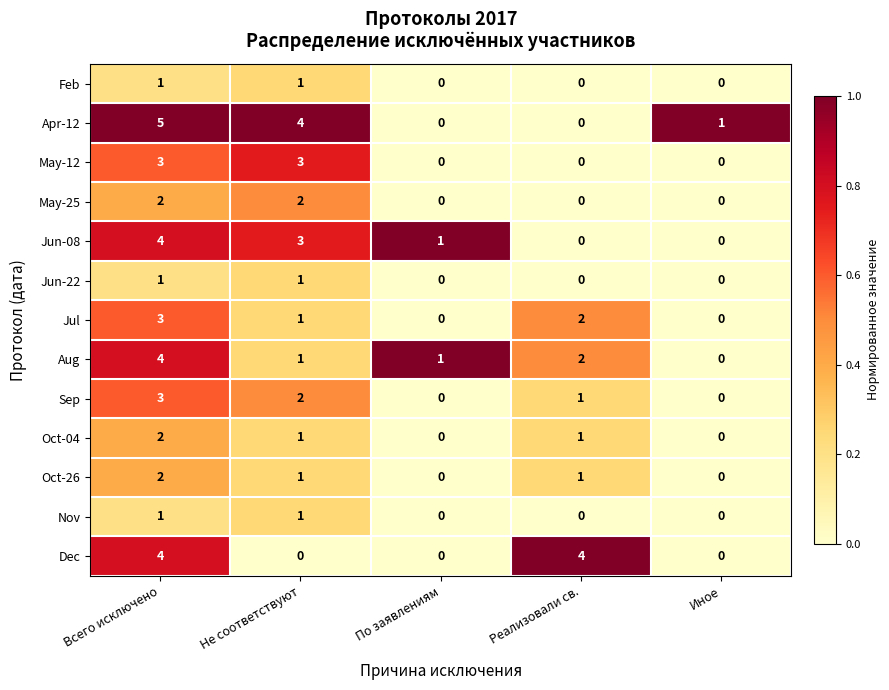

What is the difference between the maximum and second lowest values in the May-12 series?

3